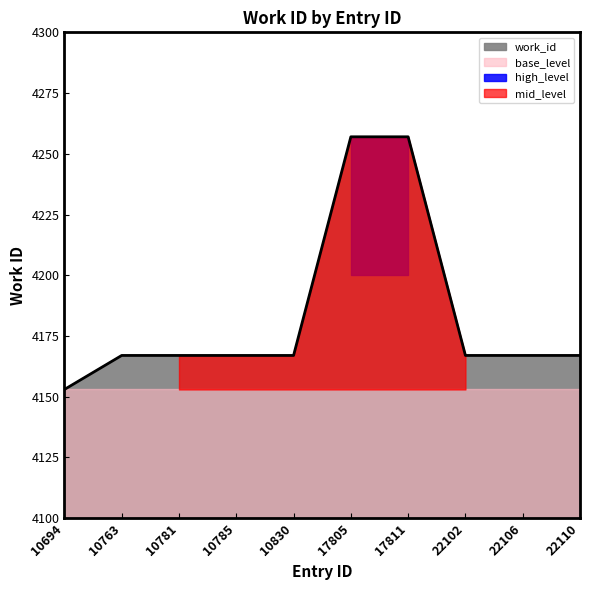

What is the smallest value displayed?

4153